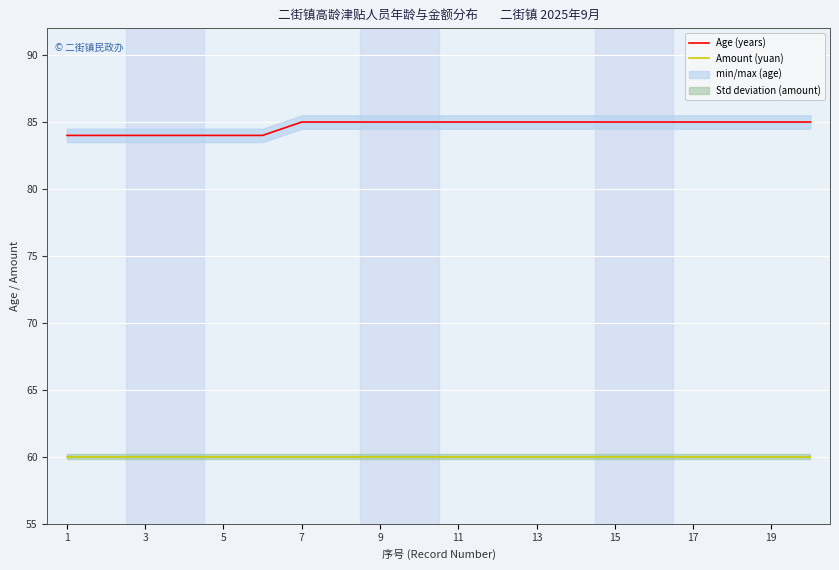

Which series has the largest total across all categories?

Age (years)